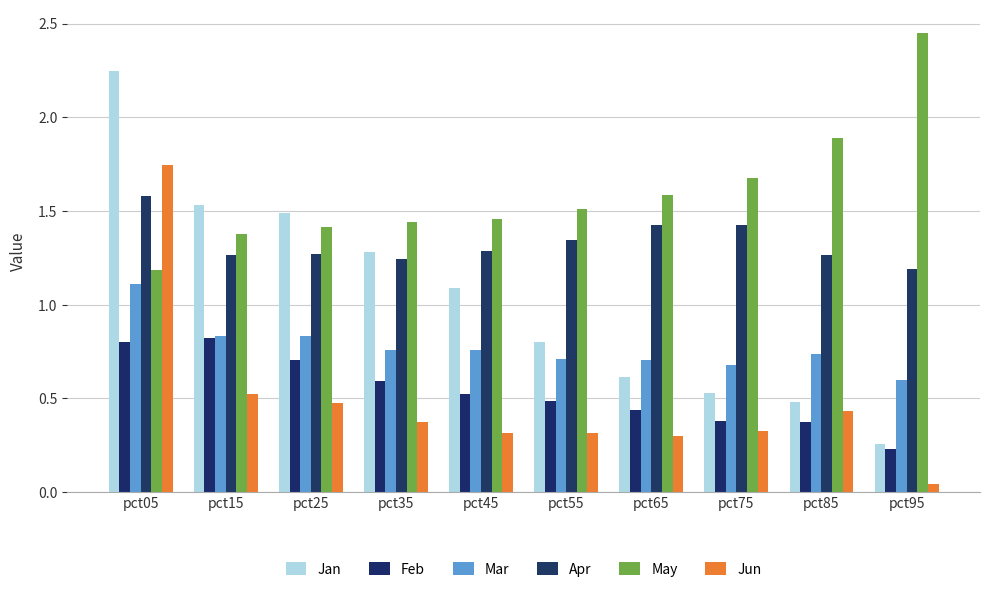

At pct85, list the series in order from largest to smallest.

May, Apr, Mar, Jan, Jun, Feb